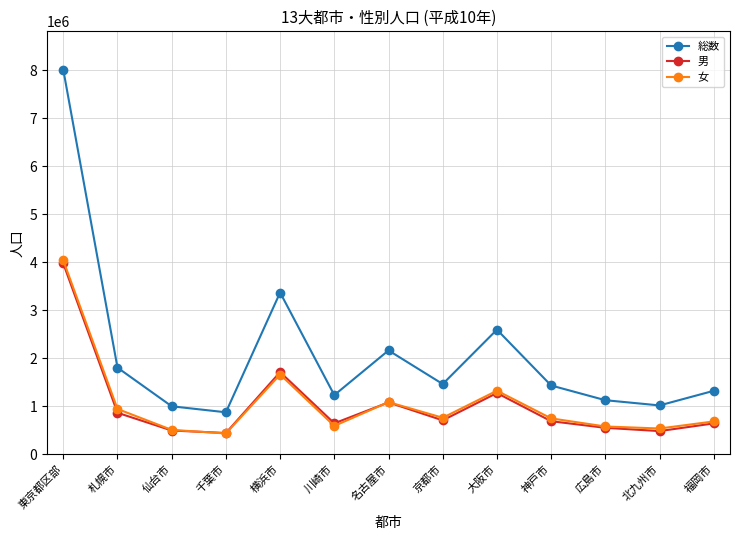

What is the label of the 10th point from the left?

神戸市